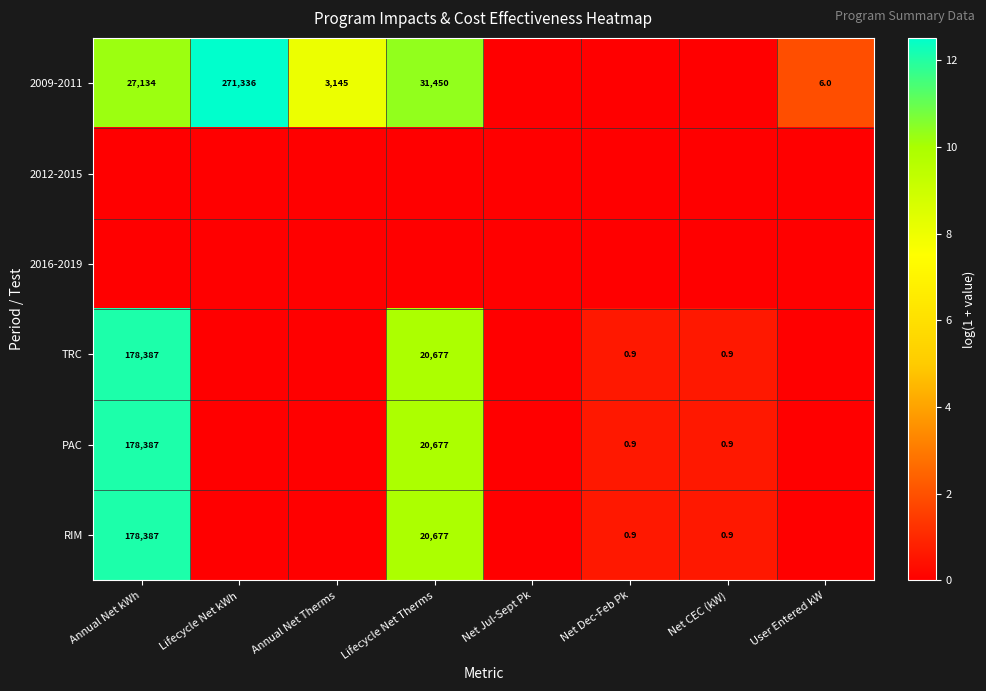

Which has a higher value, Lifecycle Net Therms or Annual Net kWh?

Lifecycle Net Therms